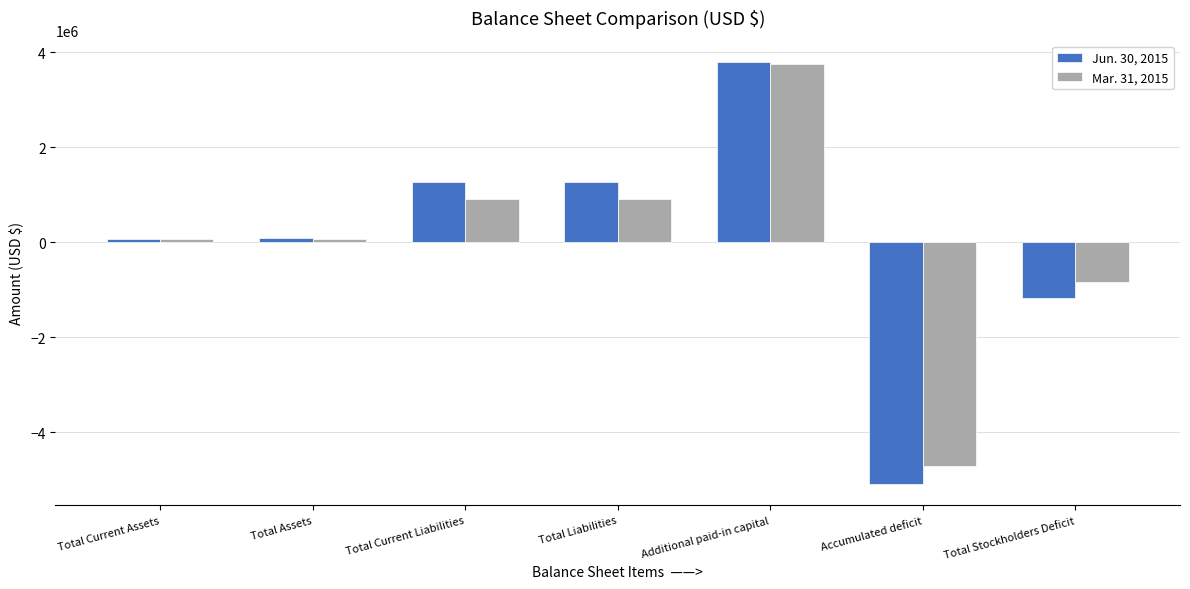

How many values in the Mar. 31, 2015 series are below 64279?

3